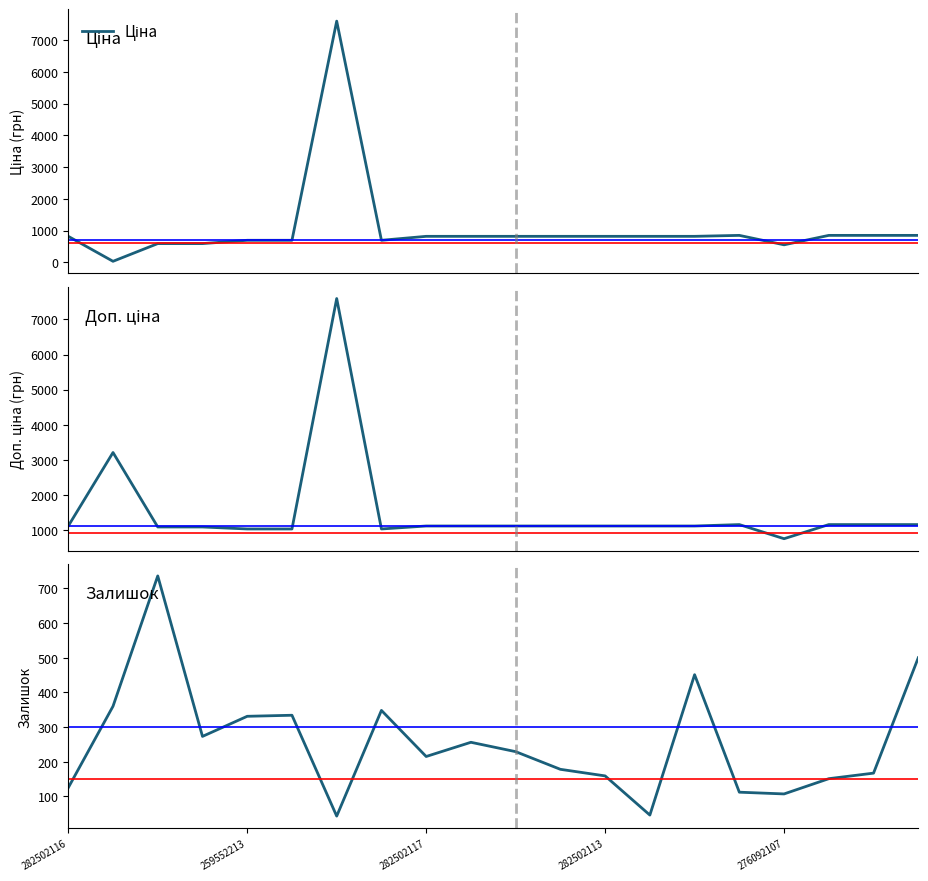

What are all the series names shown in the legend?

Ціна, Доп. ціна, Залишок